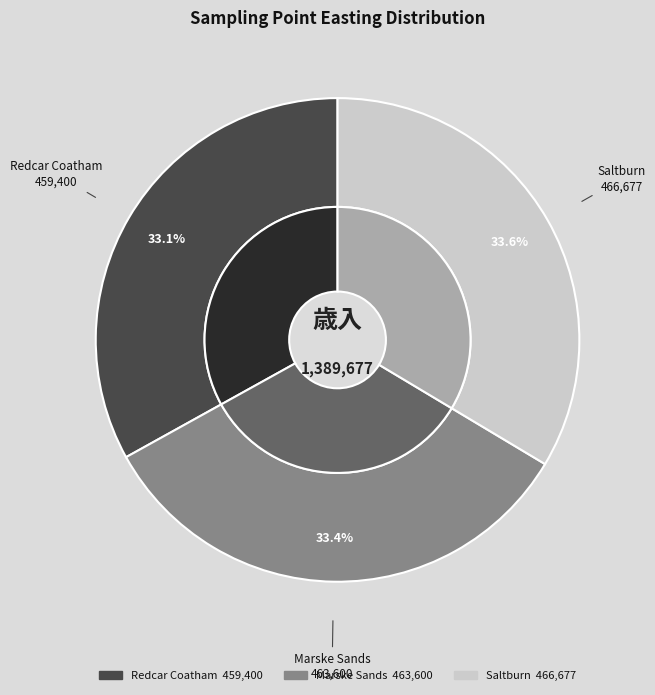

Combined, do Saltburn and Marske Sands account for over 50%?

Yes